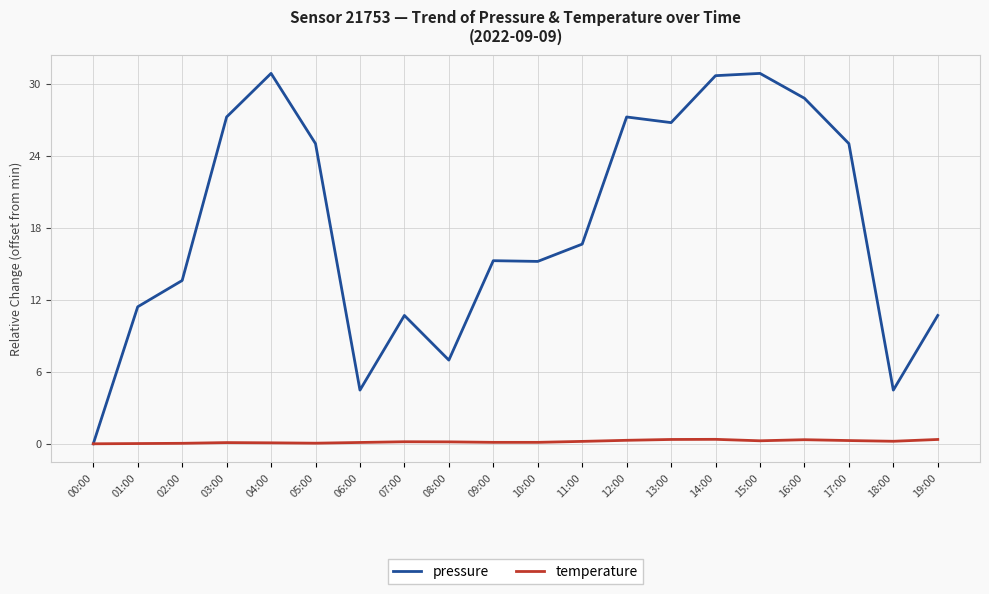

What is the greatest value displayed?

30.9